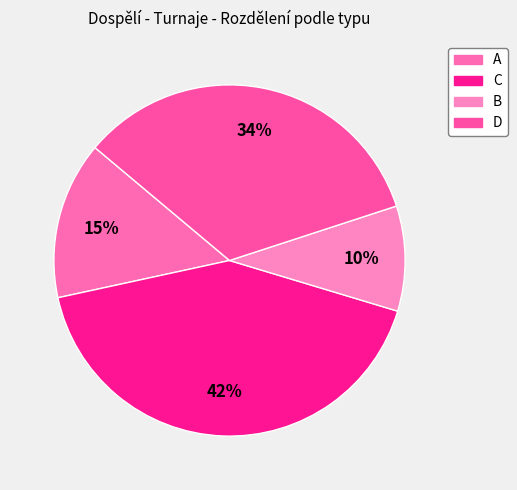

Combined, do A and B account for over 50%?

No